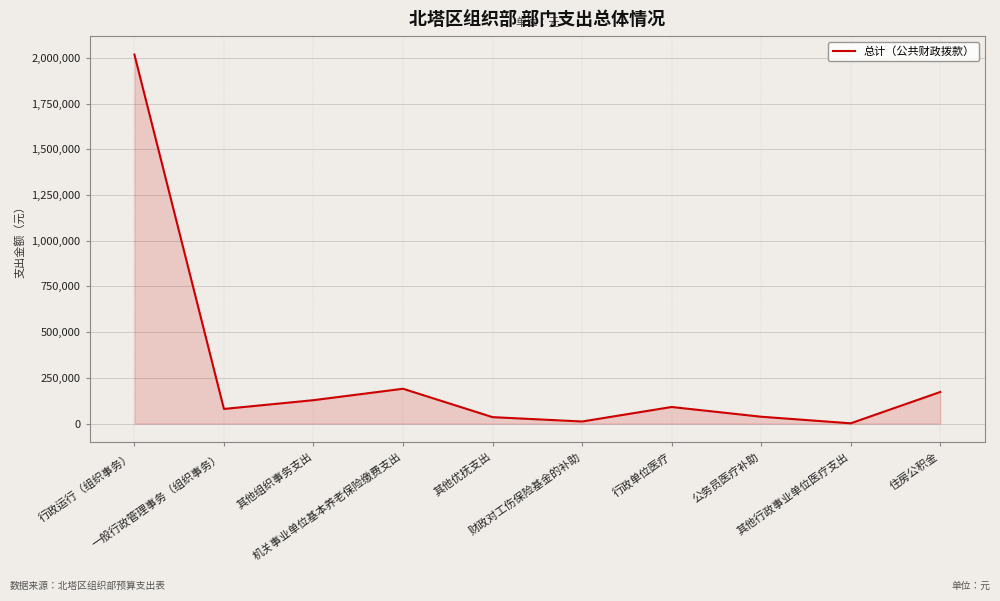

What is the change in value from 其他优抚支出 to 其他行政事业单位医疗支出?

-33735